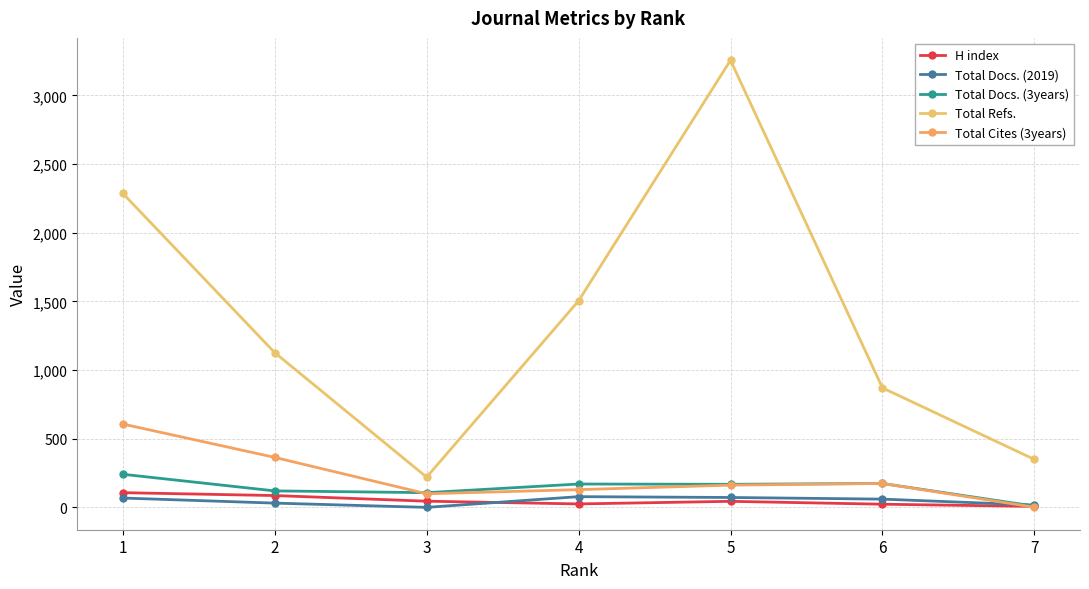

What is the sum of the Total Docs. (2019) values at 5 and 7?

89